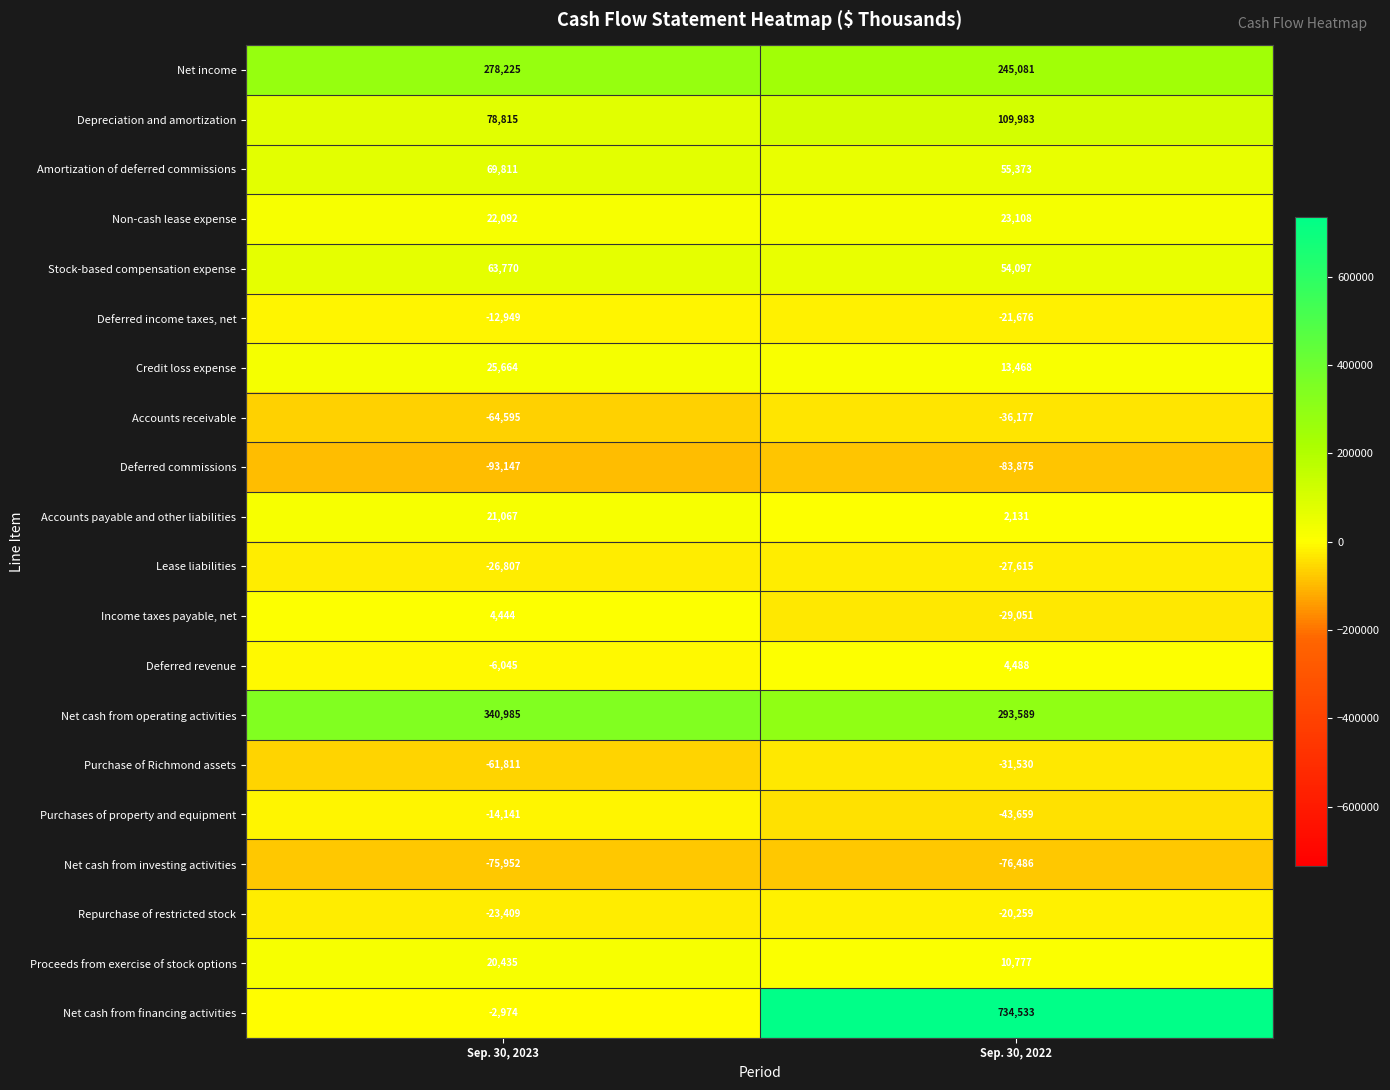

Which label corresponds to the largest value in the chart?

Sep. 30, 2022